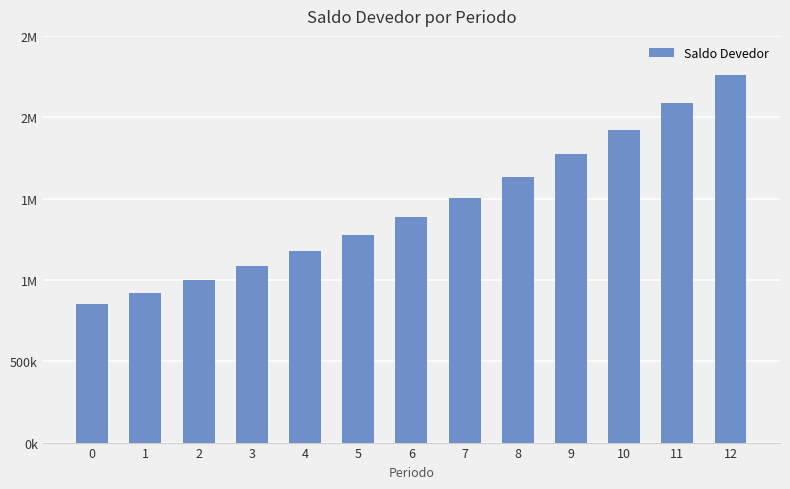

Rank the categories by value from highest to lowest.

12, 11, 10, 9, 8, 7, 6, 5, 4, 3, 2, 1, 0